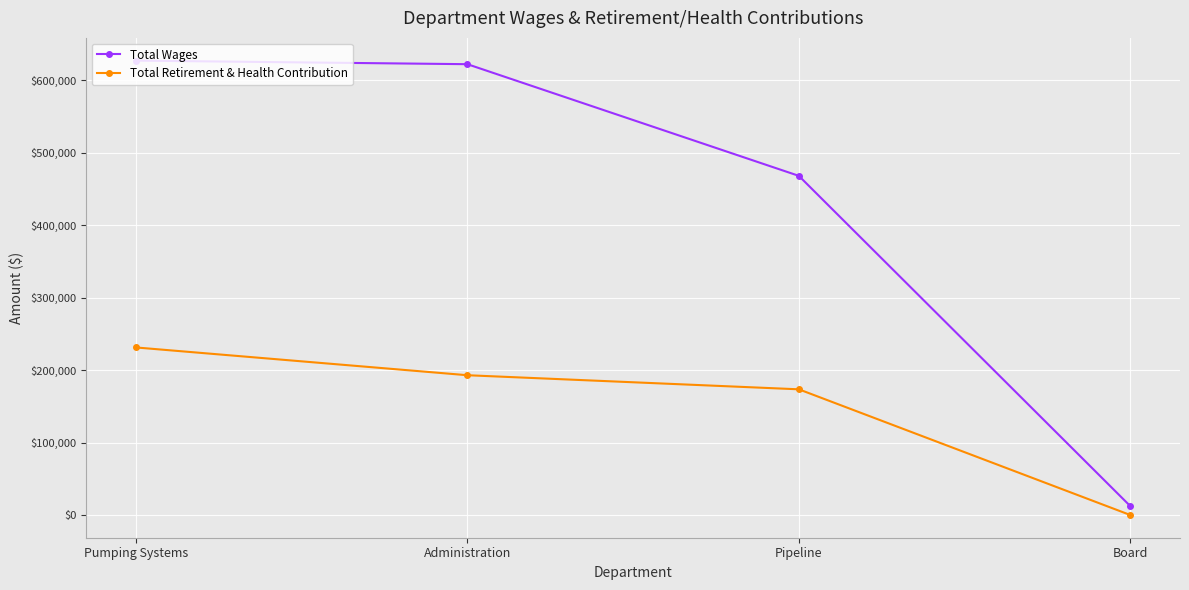

Where is Total Retirement & Health Contribution nearest to the value 115577?

Pipeline